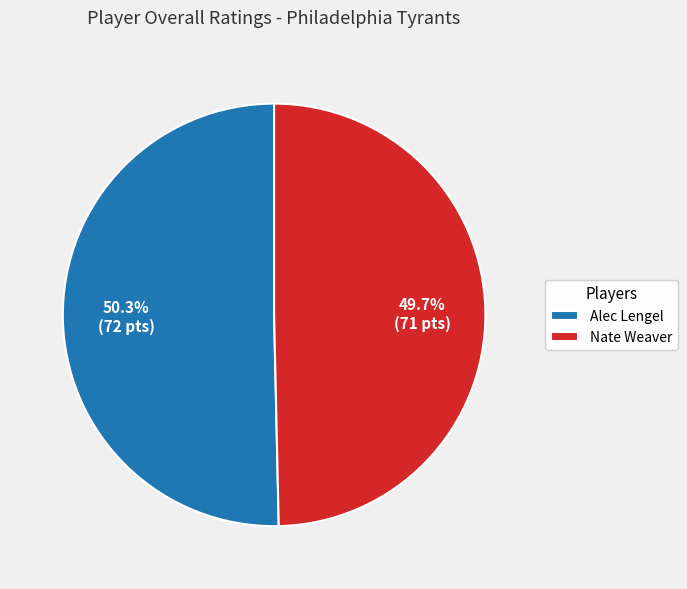

Count the number of slices in the pie.

2